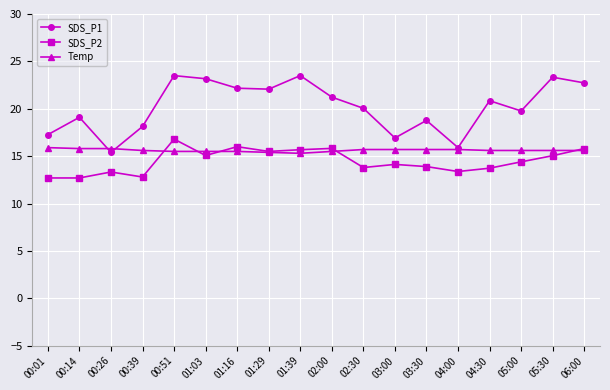

Which category has the highest value in the SDS_P2 series?

00:51